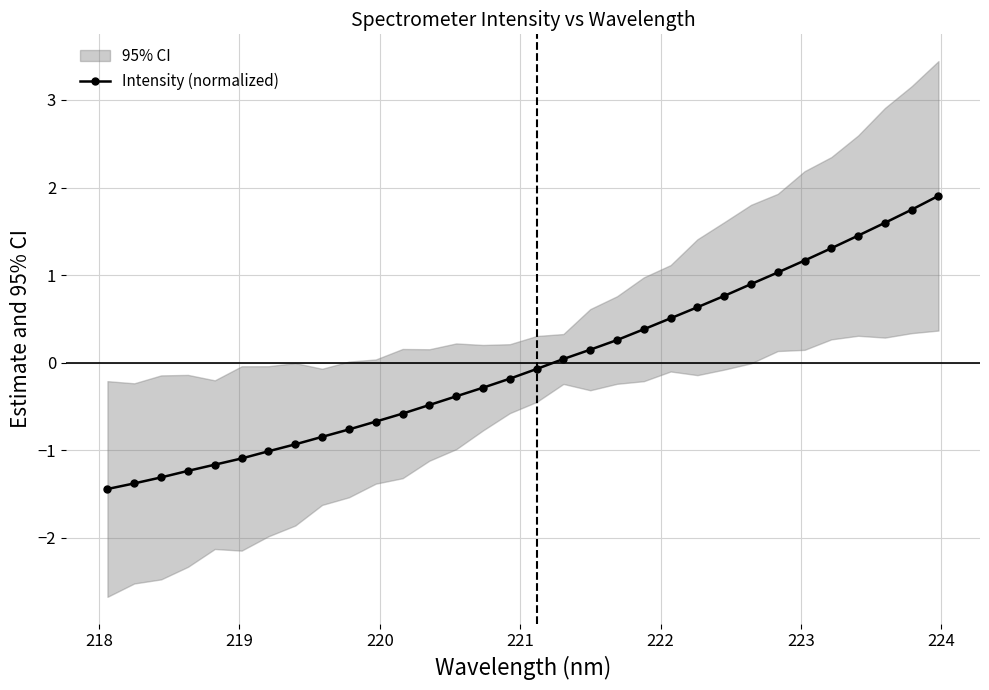

What is the value of the 6th point from the left?

-1.1